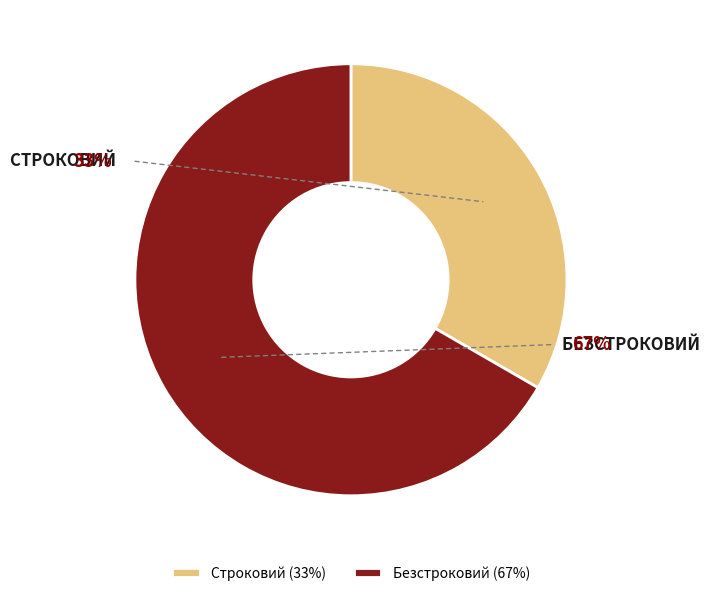

Which has a higher value, Безстроковий or Строковий?

Безстроковий